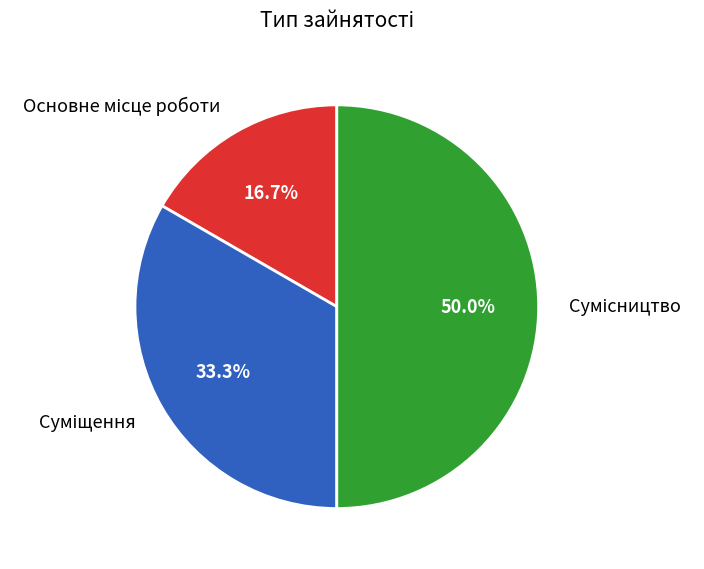

Which slice is the smallest?

Основне місце роботи